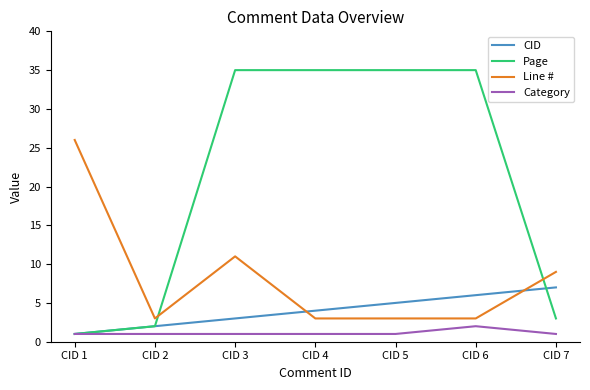

True or false: Line # and Page cross at least once.

True